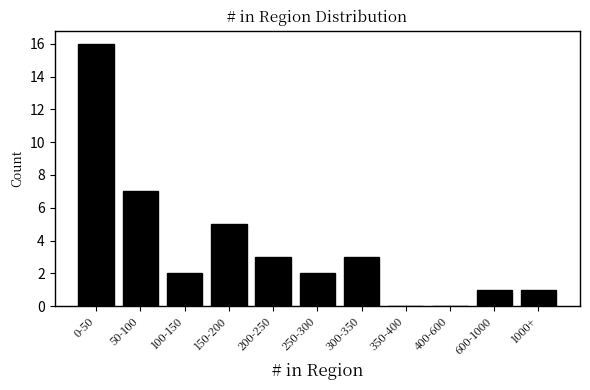

Reading left to right, transcribe all the data shown in this chart.

0-50=16	50-100=7	100-150=2	150-200=5	200-250=3	250-300=2	300-350=3	350-400=0	400-600=0	600-1000=1	1000+=1